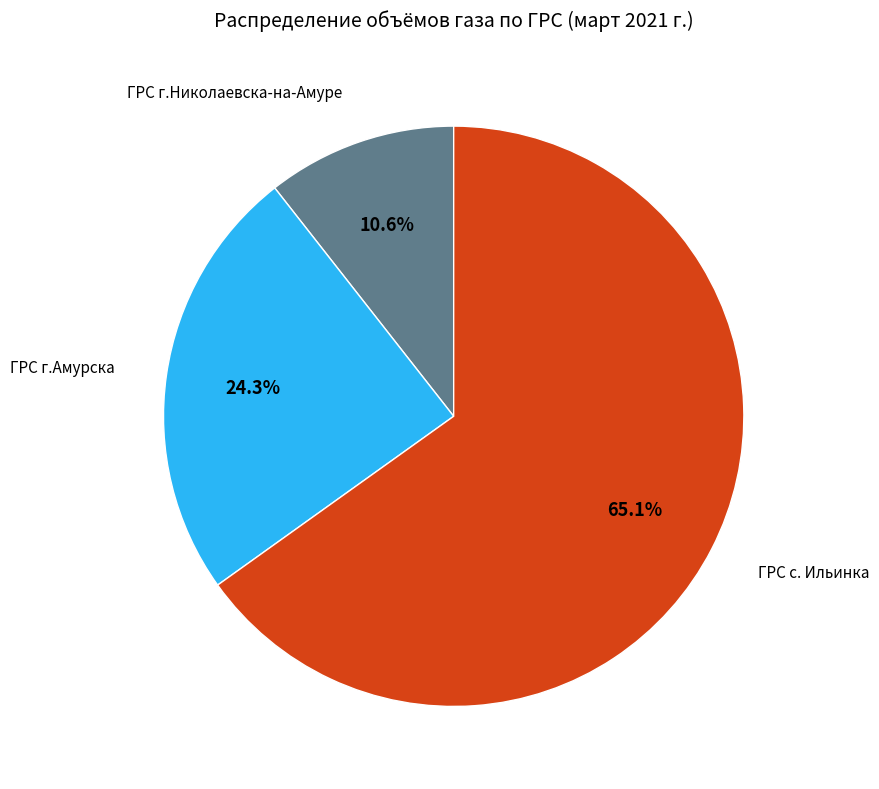

Which category accounts for the majority?

ГРС с. Ильинка